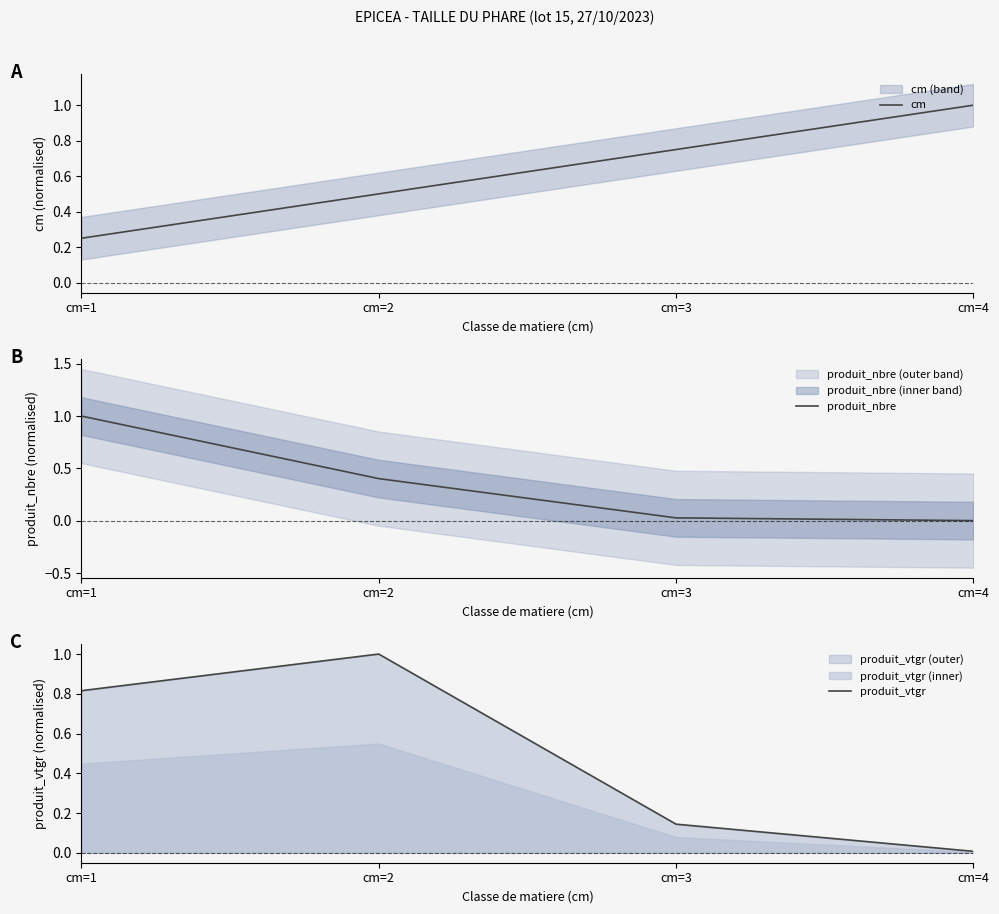

Where do produit_nbre and cm first cross each other?

cm=1 and cm=2